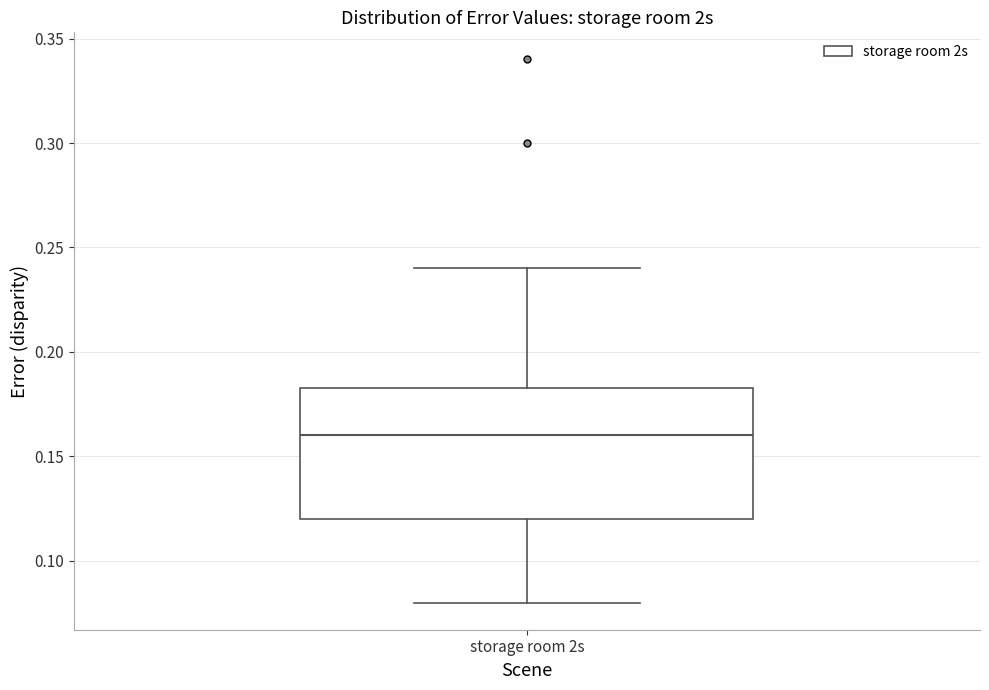

Read this box plot against the y-axis: the position of the median line, the range covered by the box, and the ends of both whiskers. The values are not printed on the chart, so give them approximately, as read against the axis.

median 0.160, box 0.120 to 0.185, whiskers 0.080 to 0.240